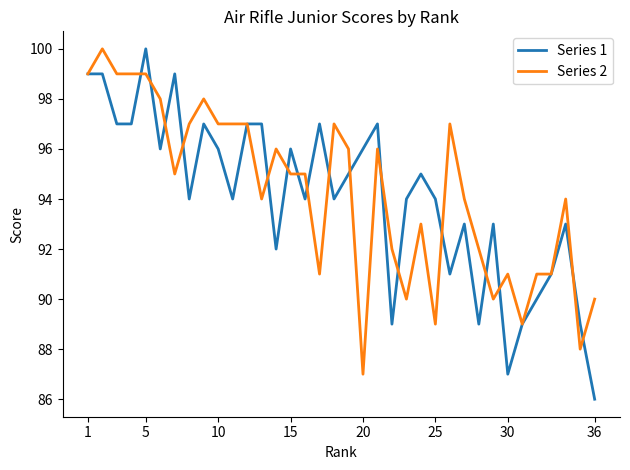

What is the minimum value shown in the chart?

86